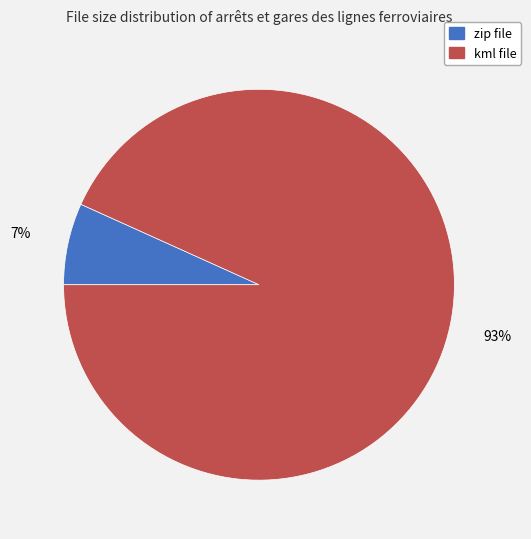

Does any single category account for the majority?

Yes